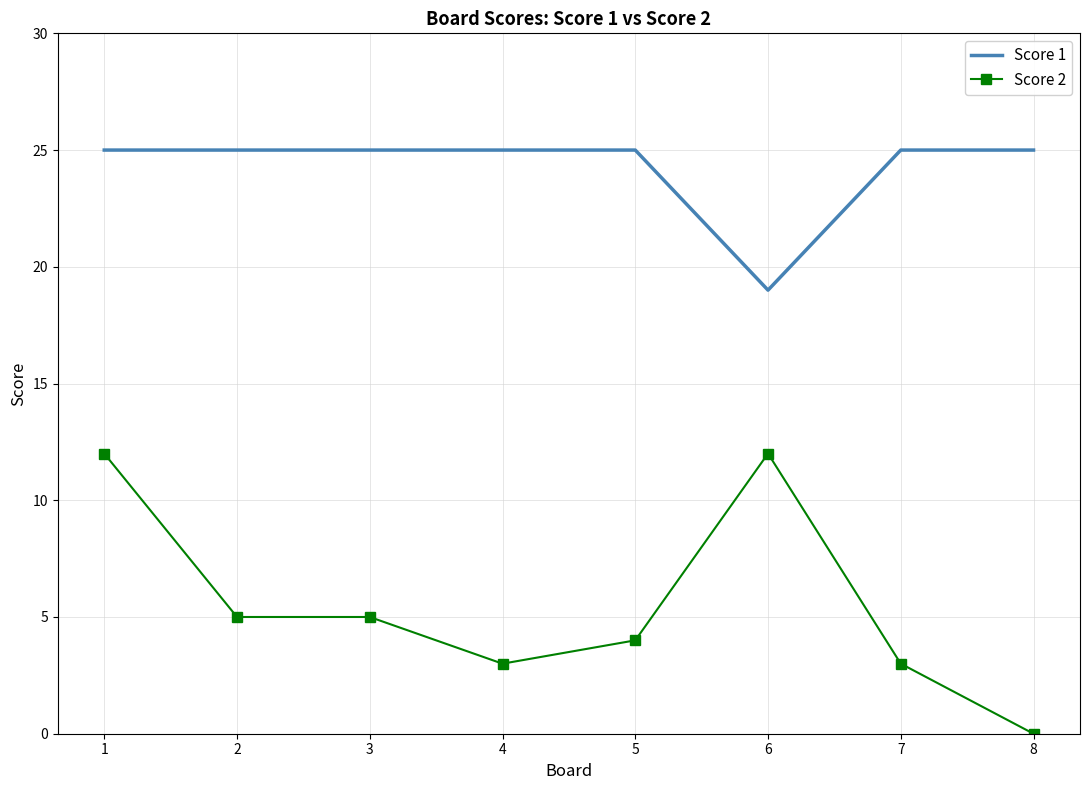

List the series in order of their peak value, highest first.

Score 1, Score 2